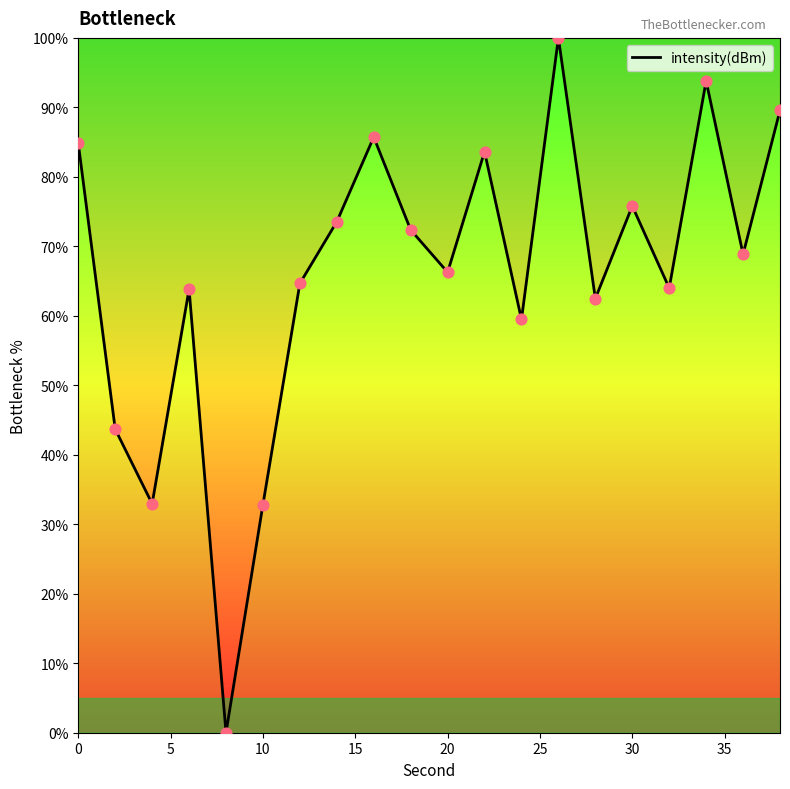

What is the difference between the maximum and minimum values?

100.0